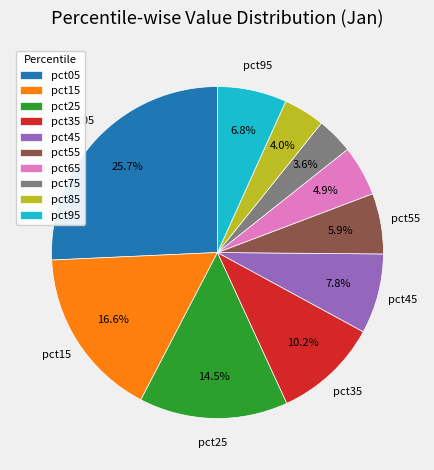

Which slice is the largest?

pct05